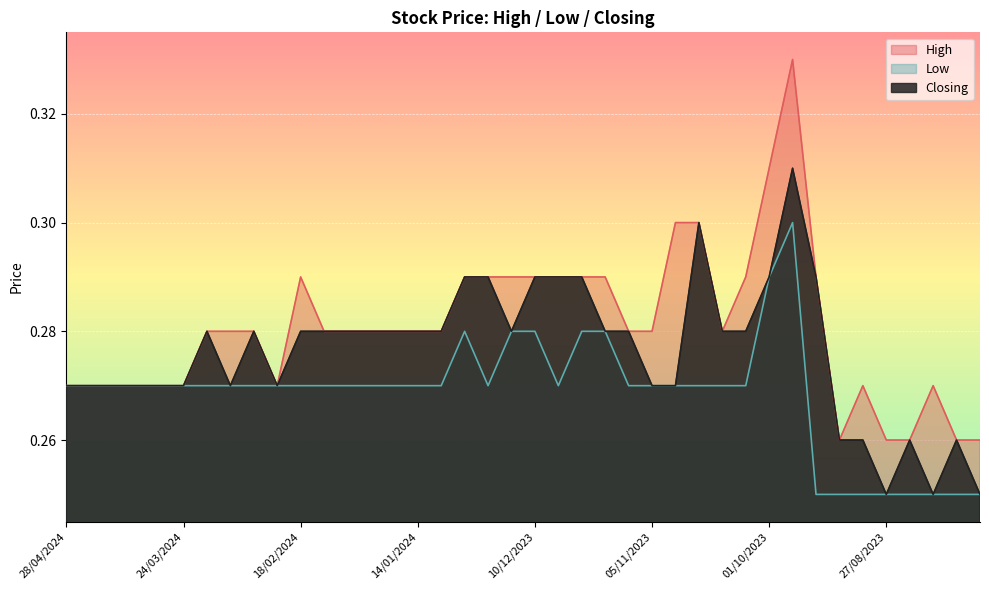

Is the value of High at 10/09/2023 greater than the value of Low at 19/11/2023?

No